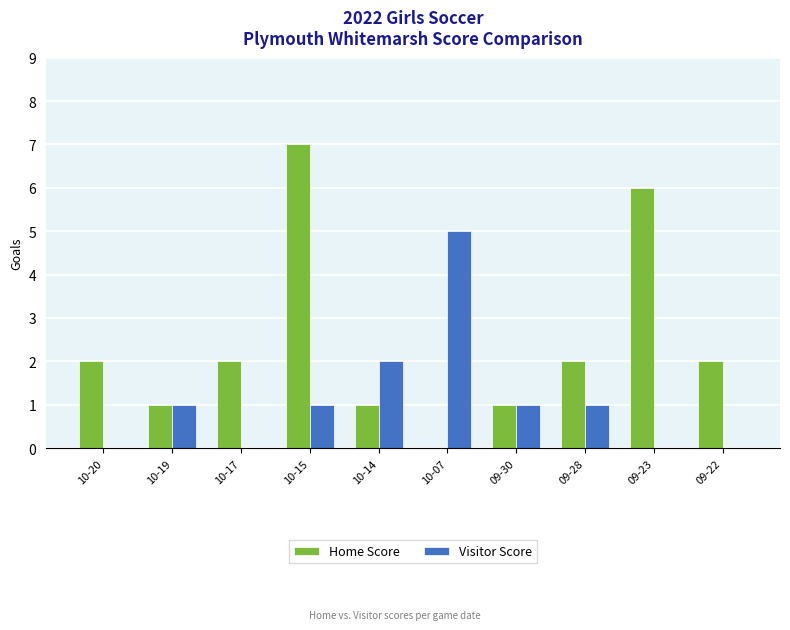

How many values in Home Score are above zero?

9